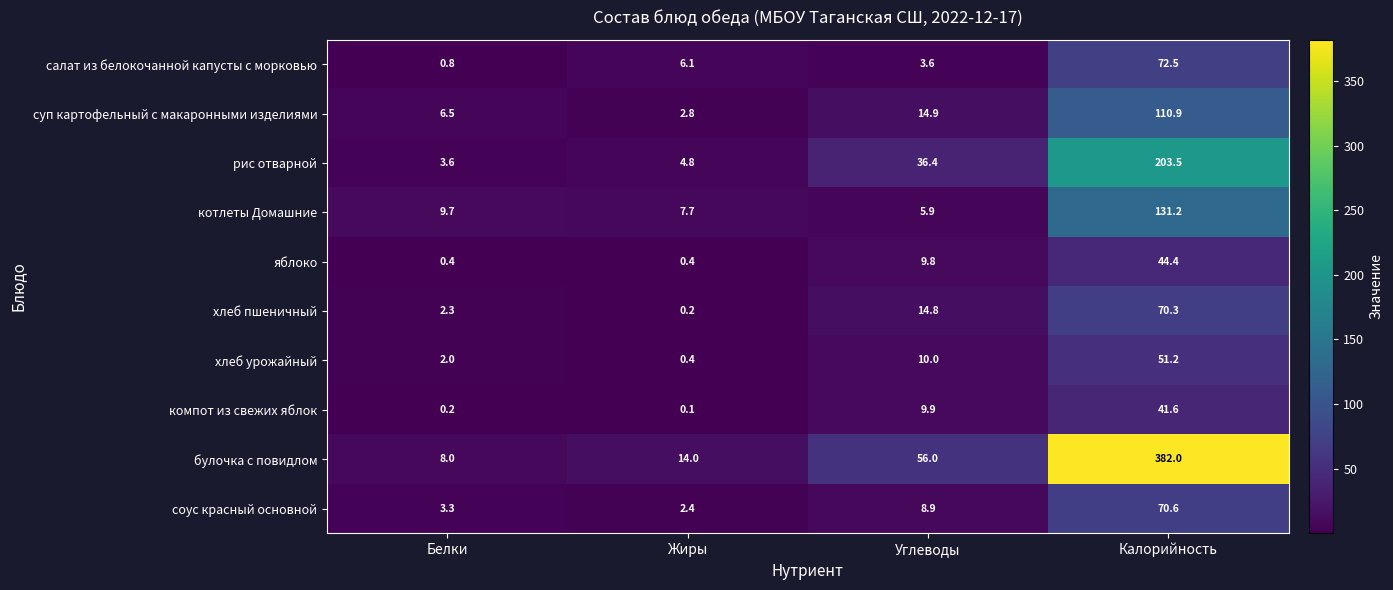

At which category does the chart reach its peak across all series?

Калорийность